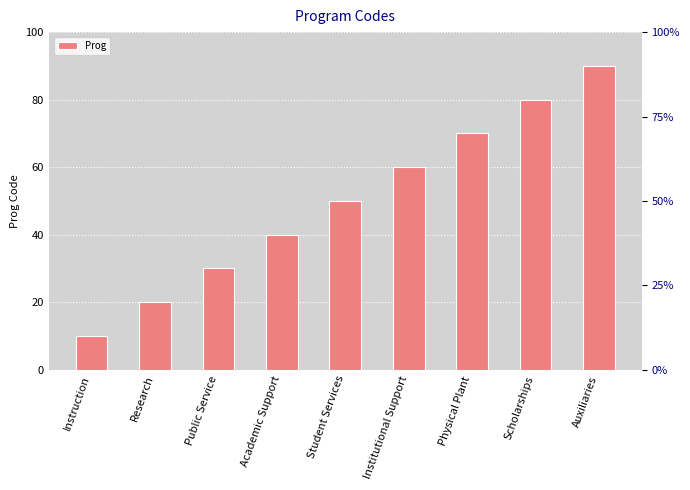

What is the greatest value displayed?

90